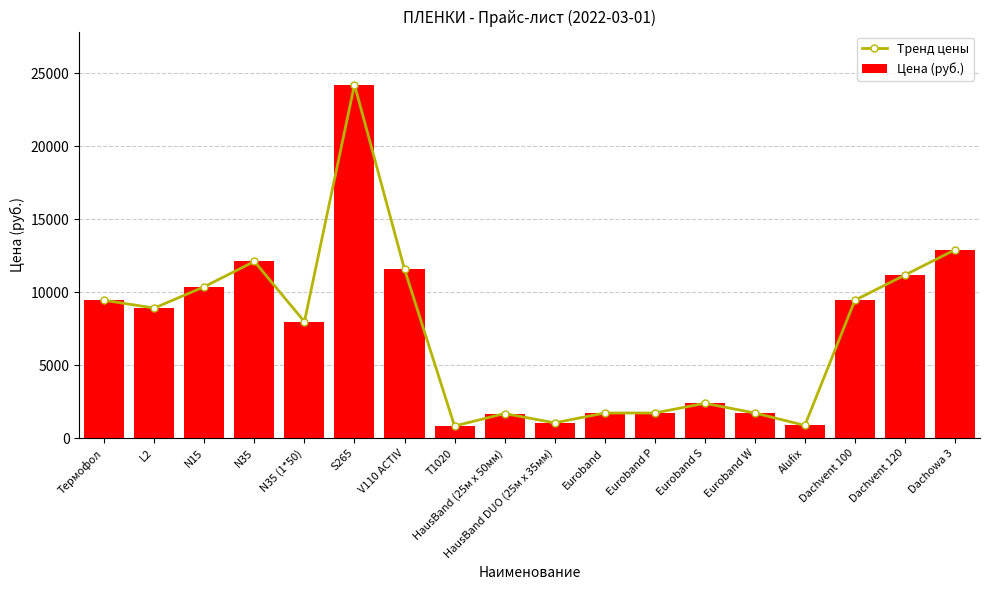

What is the smallest value displayed?

837.9